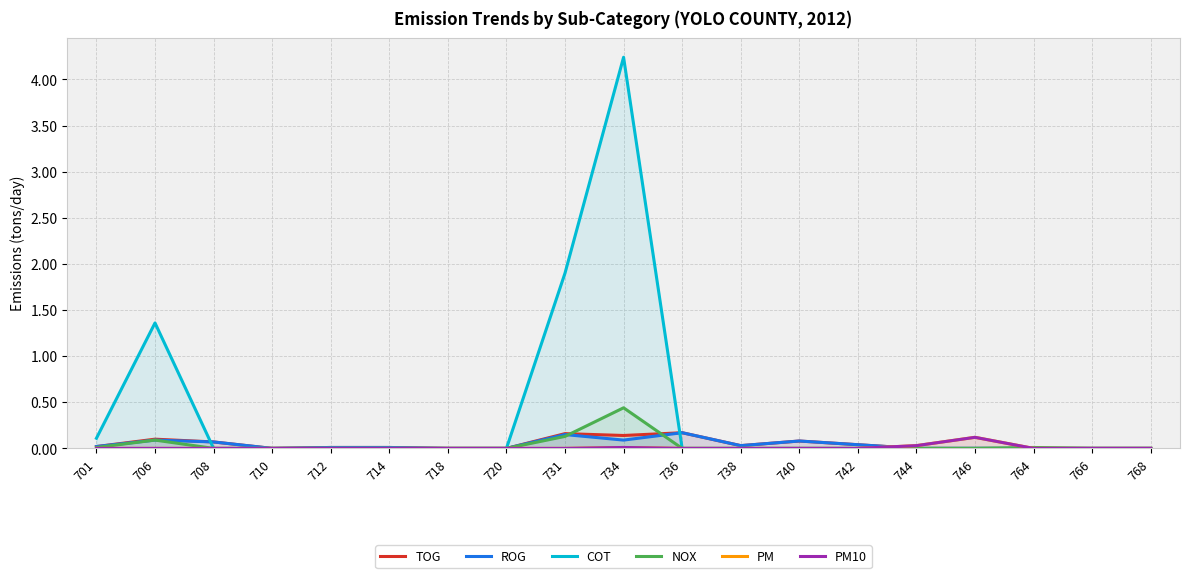

Which category has the highest value across all series?

734